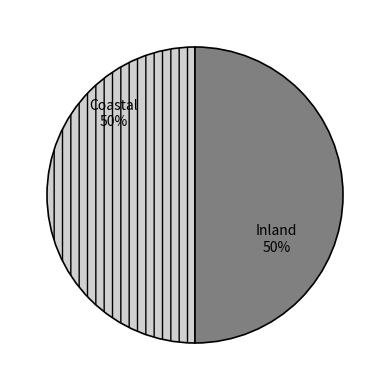

True or false: Coastal accounts for 60% of the total.

False